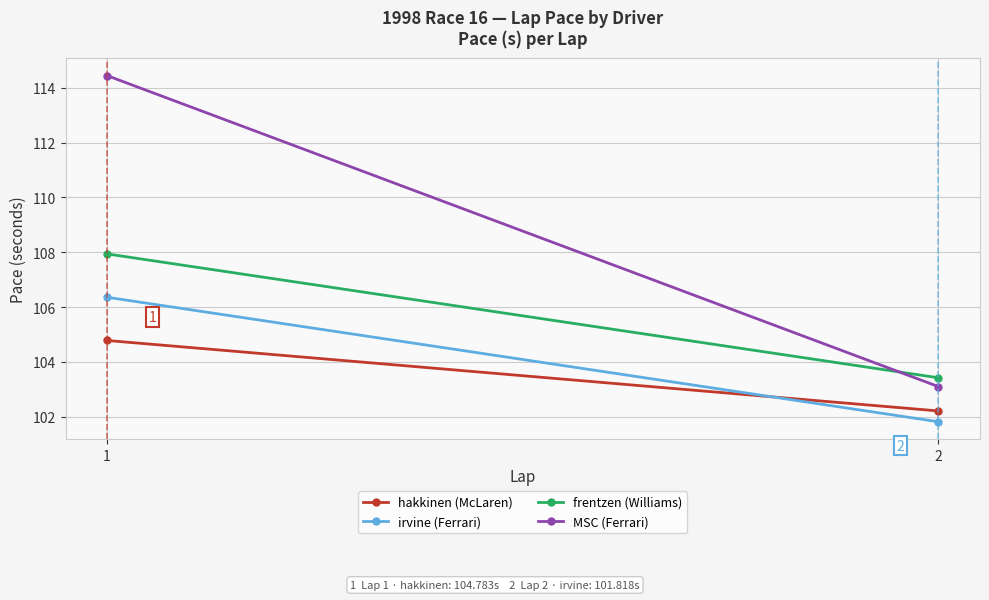

What is the greatest value displayed?

114.4